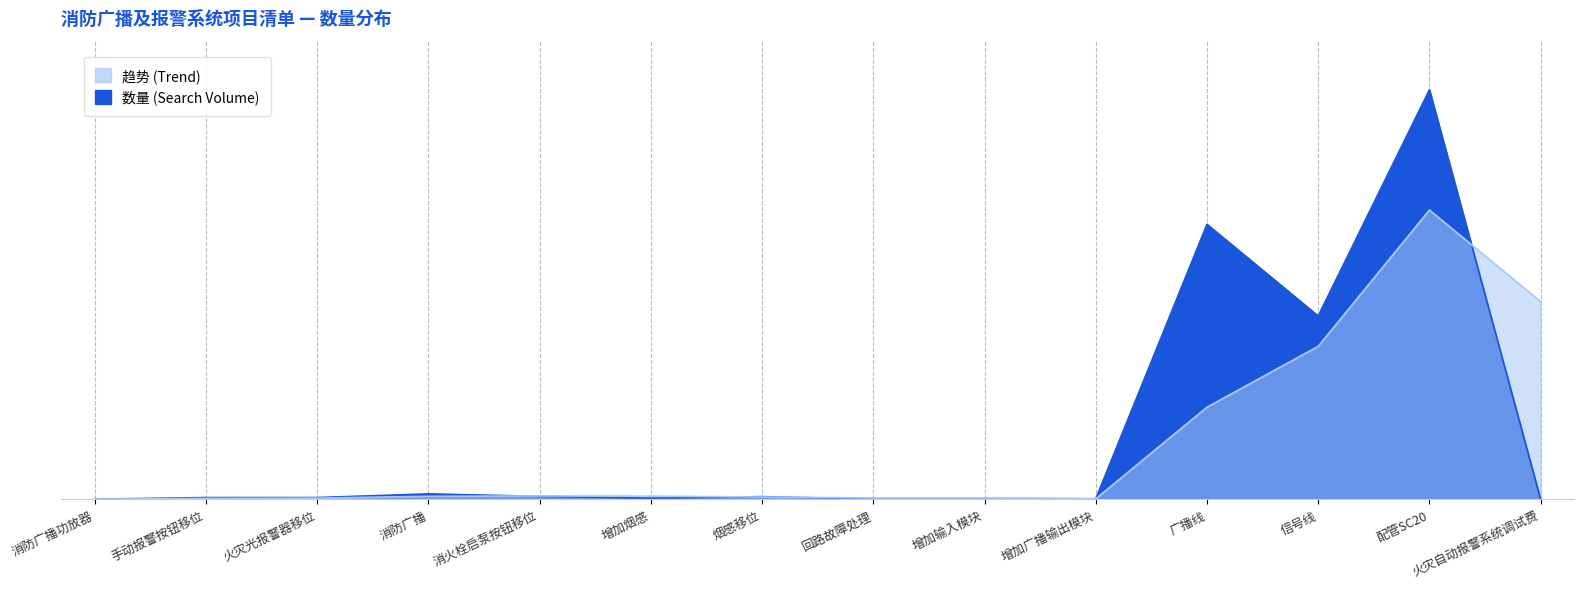

What is the difference between the maximum and second lowest values?

2679